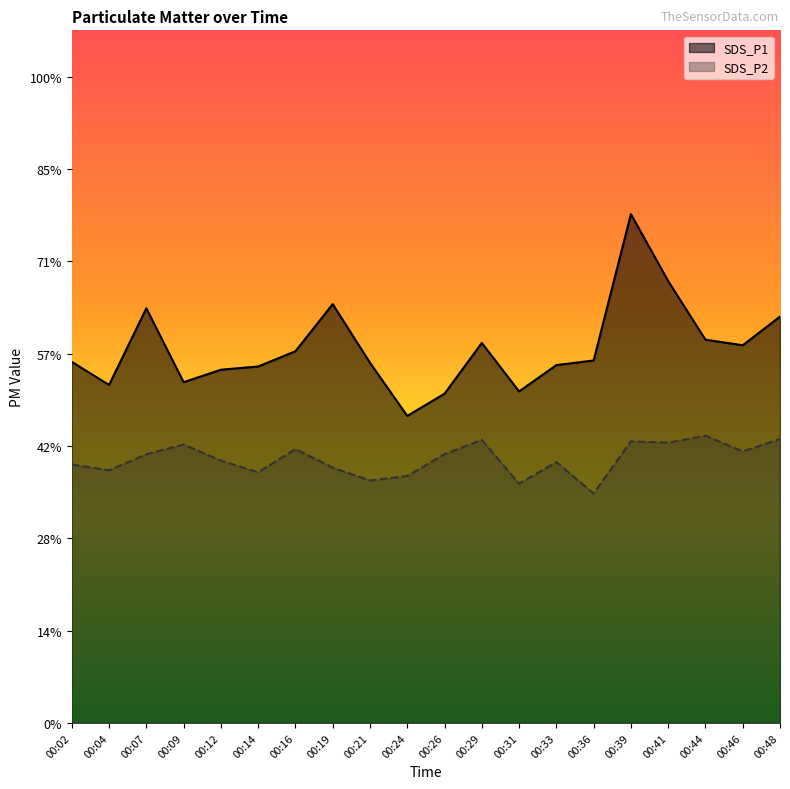

What is the total value across all series at 00:19?

14.6